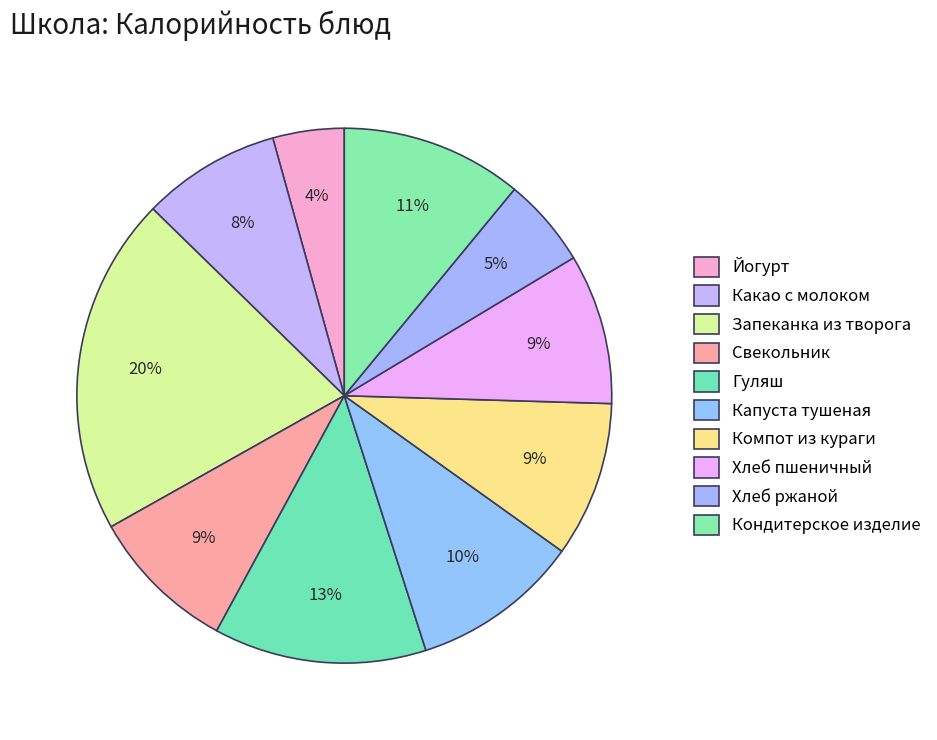

Does Хлеб ржаной account for over 50% of the chart?

No